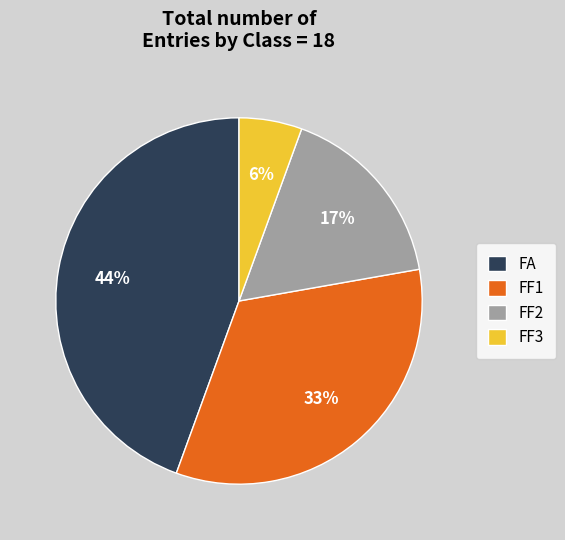

To the nearest percent, what portion does FA represent?

44%